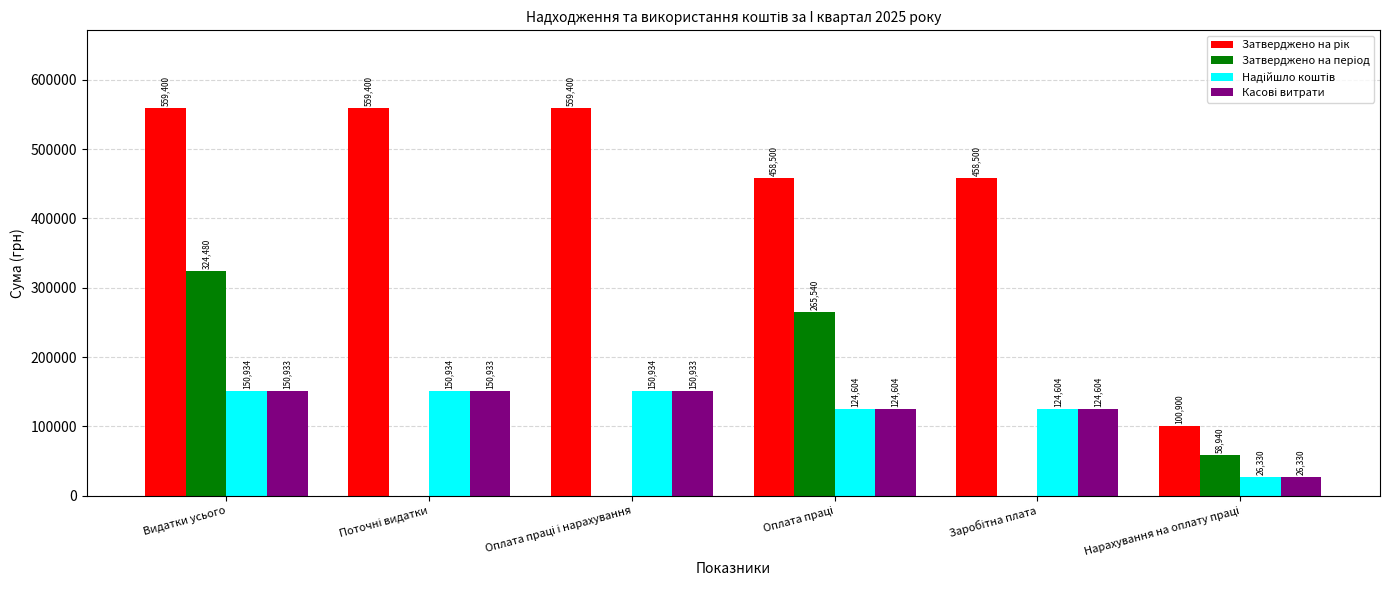

At which category is the sum across all series the highest?

Видатки усього